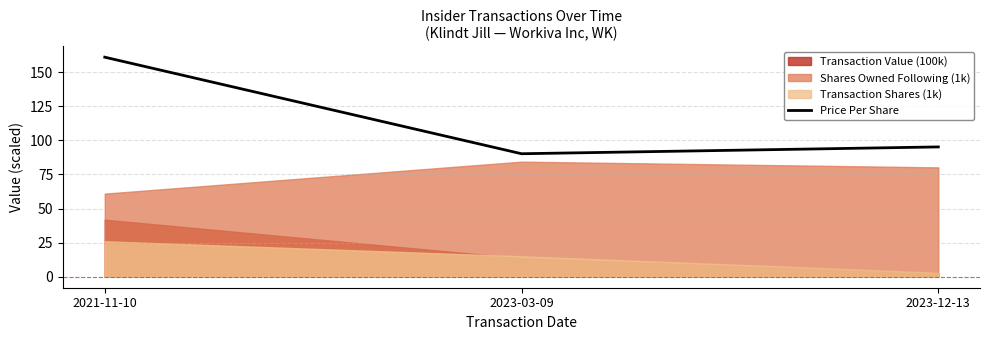

What is the difference between the values at 2023-03-09 and 2023-12-13?

5.0